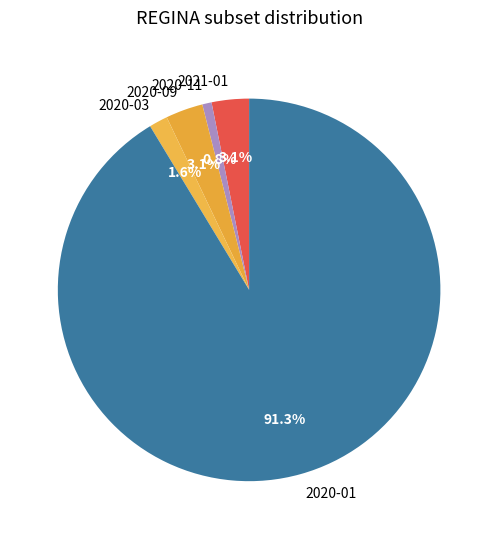

Which slice is the largest?

2020-01